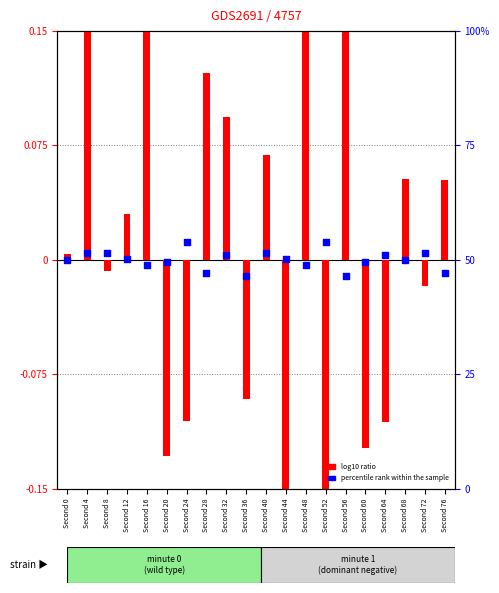

What is the total value across all series at Second 28?

0.1